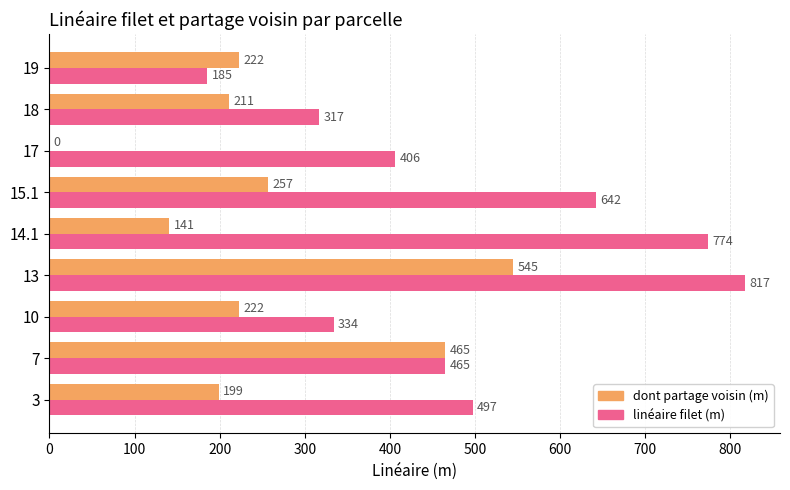

Between 3 and 19, which series saw the biggest shift?

linéaire filet (m)